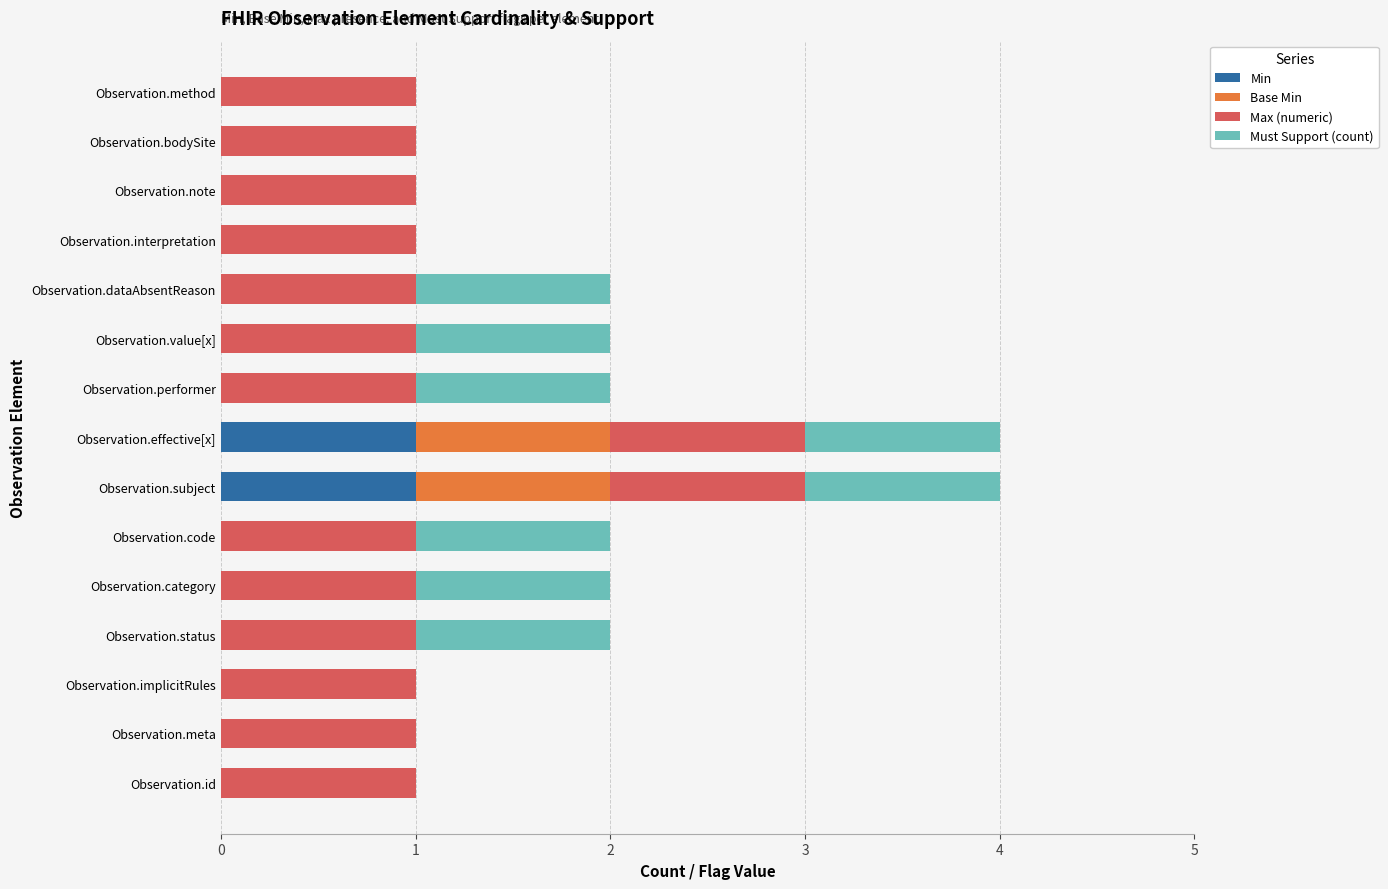

True or false: Min has a value of 1 at Observation.dataAbsentReason.

False